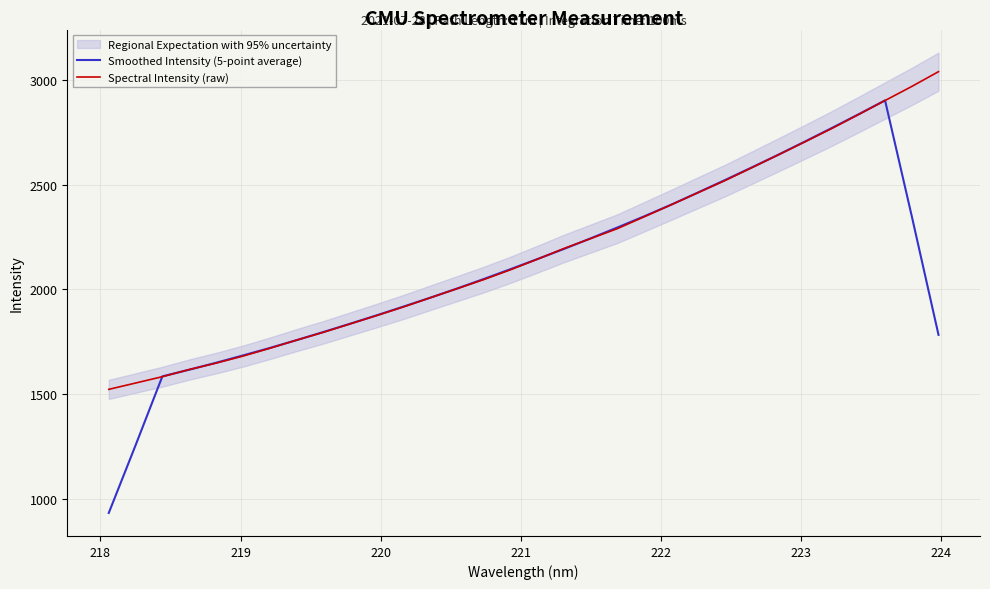

What is the maximum value for Spectral Intensity (raw)?

3039.2